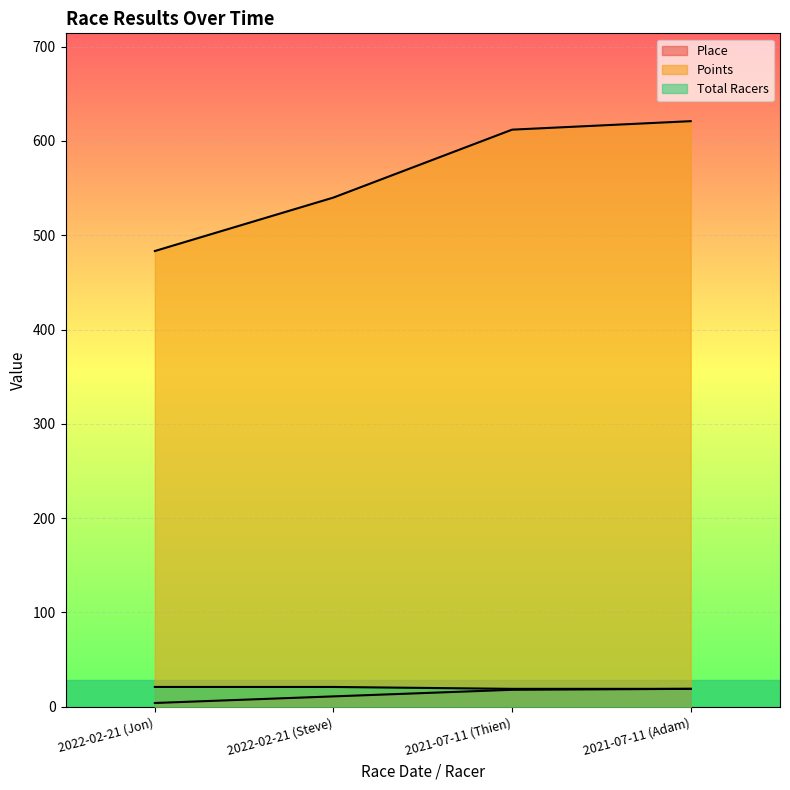

What is the value of the Place point at the 4th from the left?

19.0